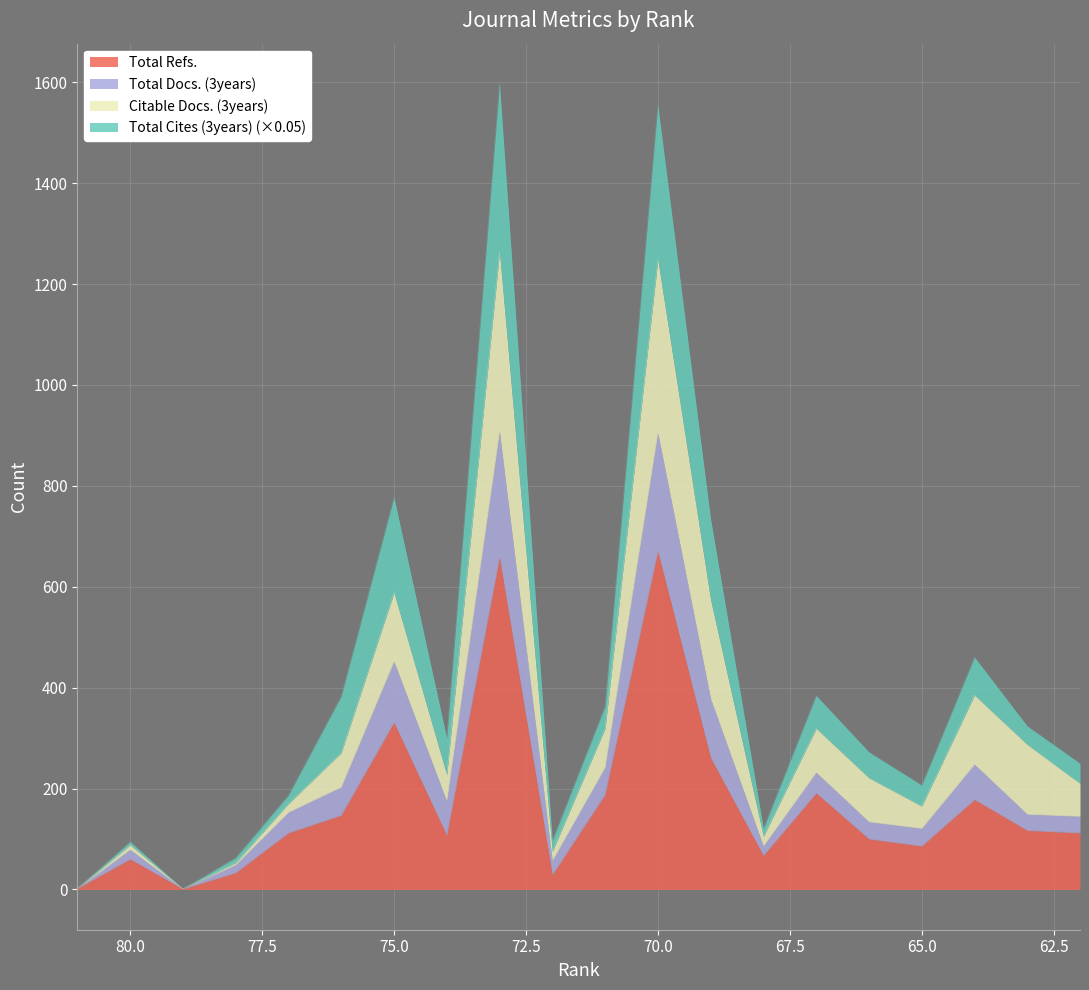

What is the difference between the maximum and minimum values in the Total Docs. (3years) series?

1595.7